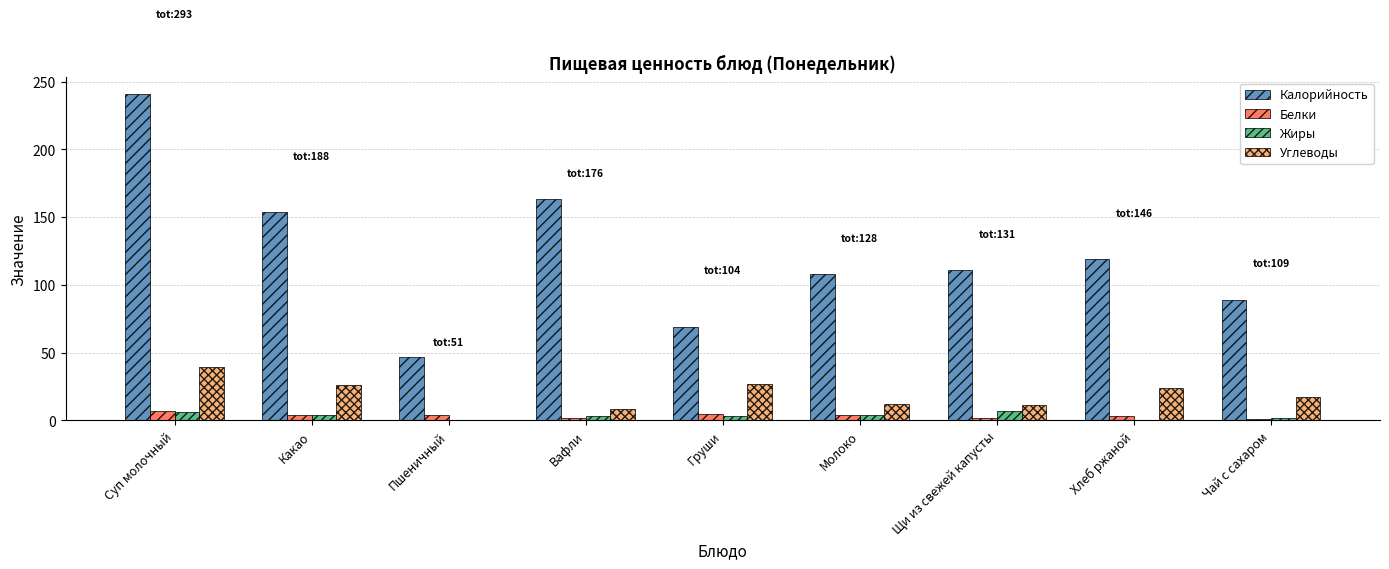

Which series changed the most between Суп молочный and Щи из свежей капусты?

Калорийность